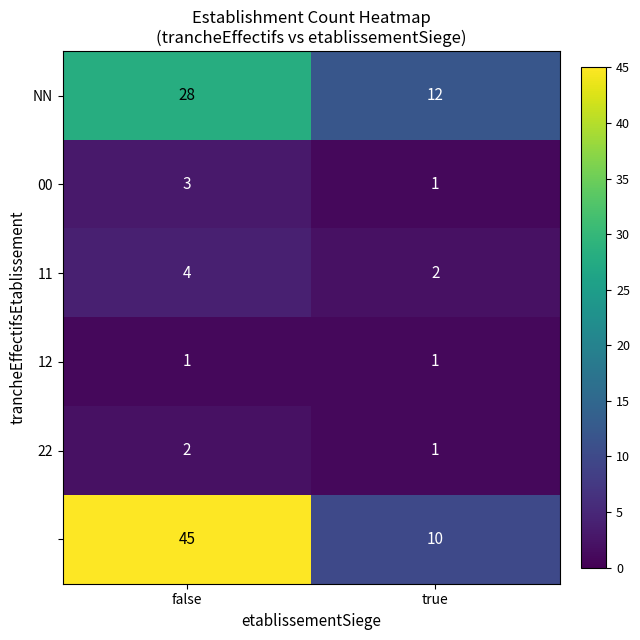

What is the total value across all series at false?

83